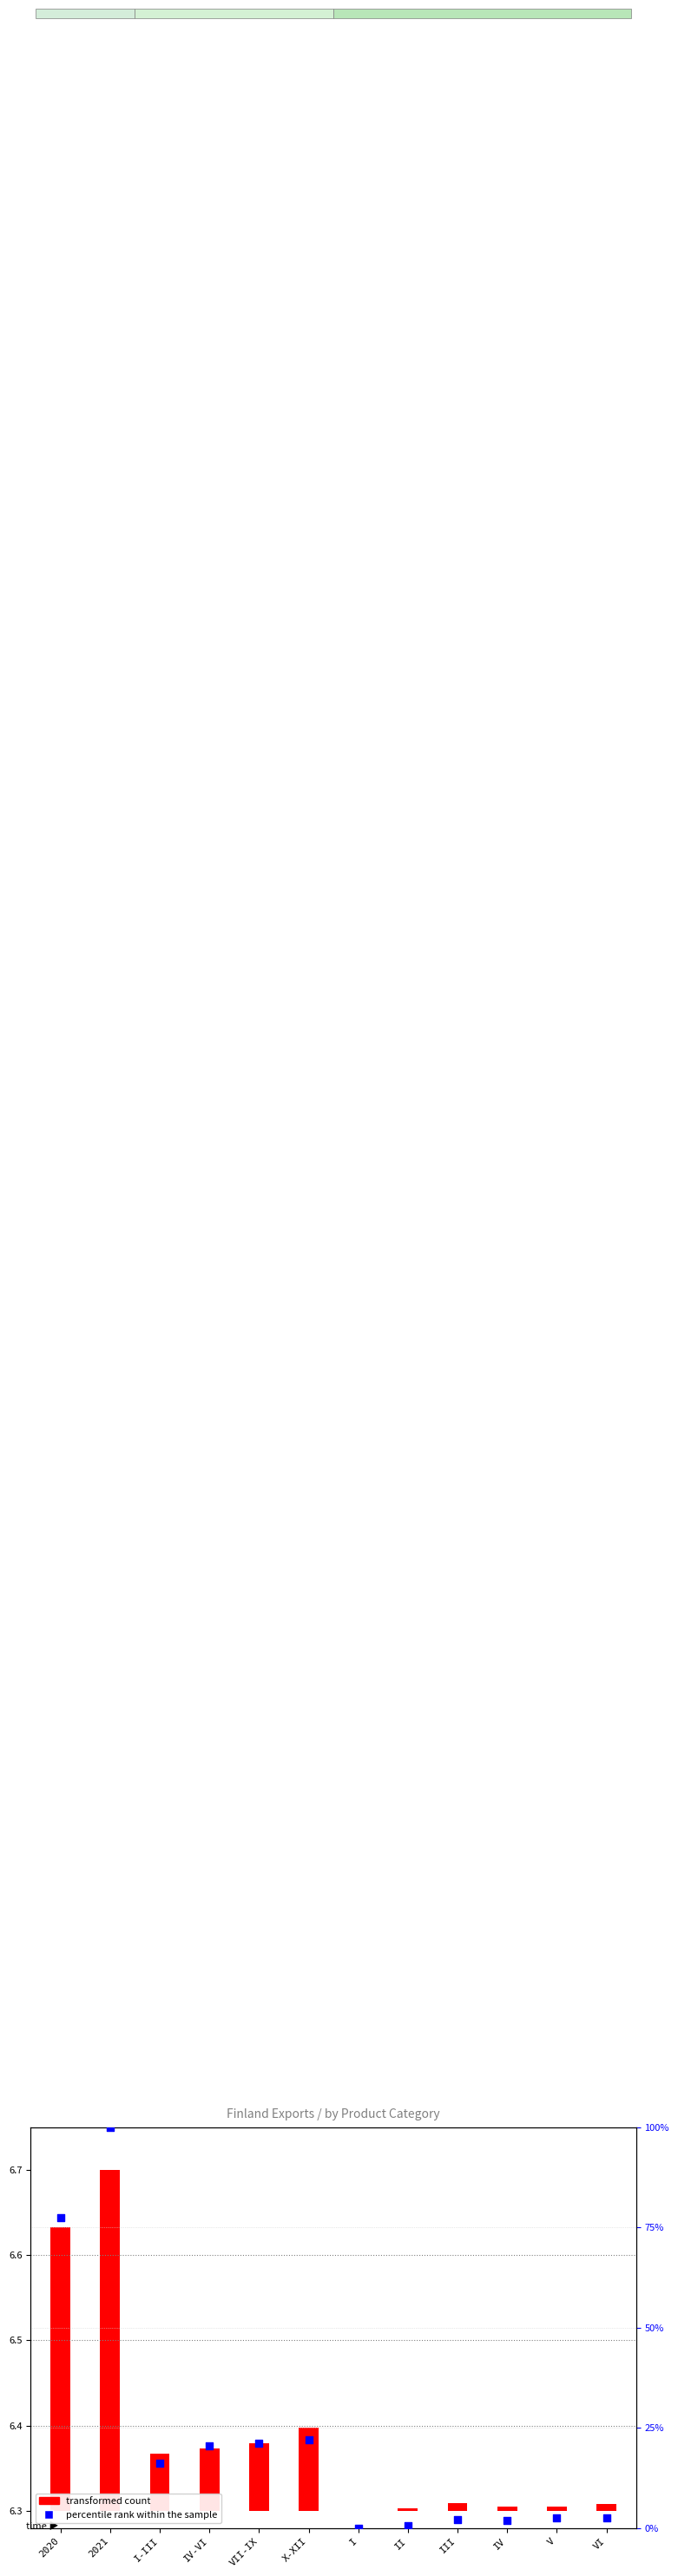

At which category is the sum across all series the highest?

2021